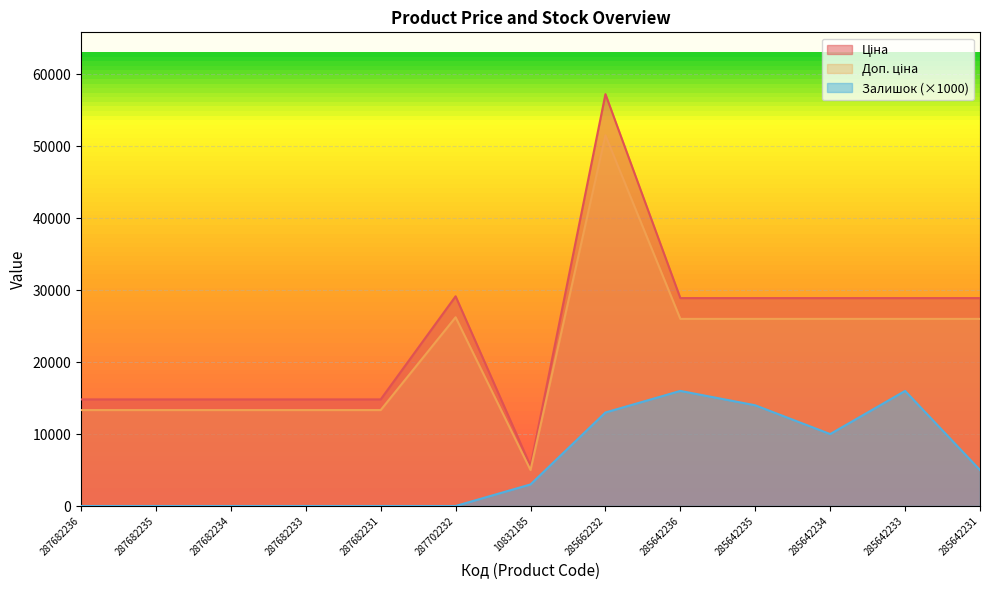

What is the greatest value displayed?

57258.0